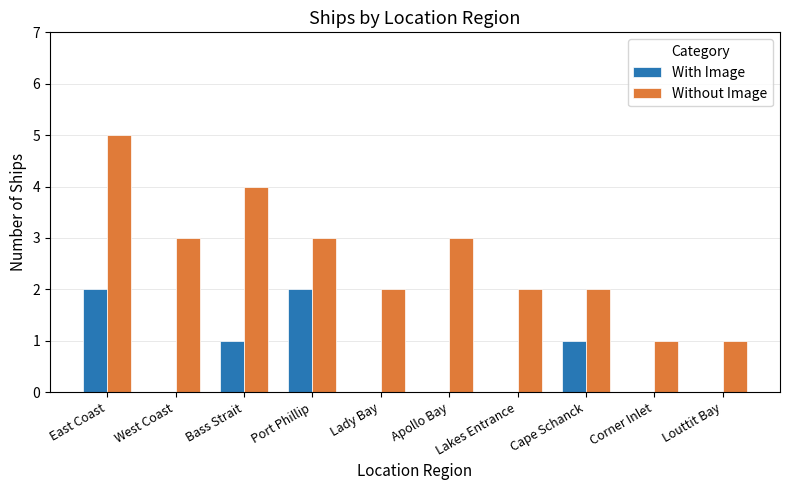

The With Image series shows 2 at East Coast. True or false?

True